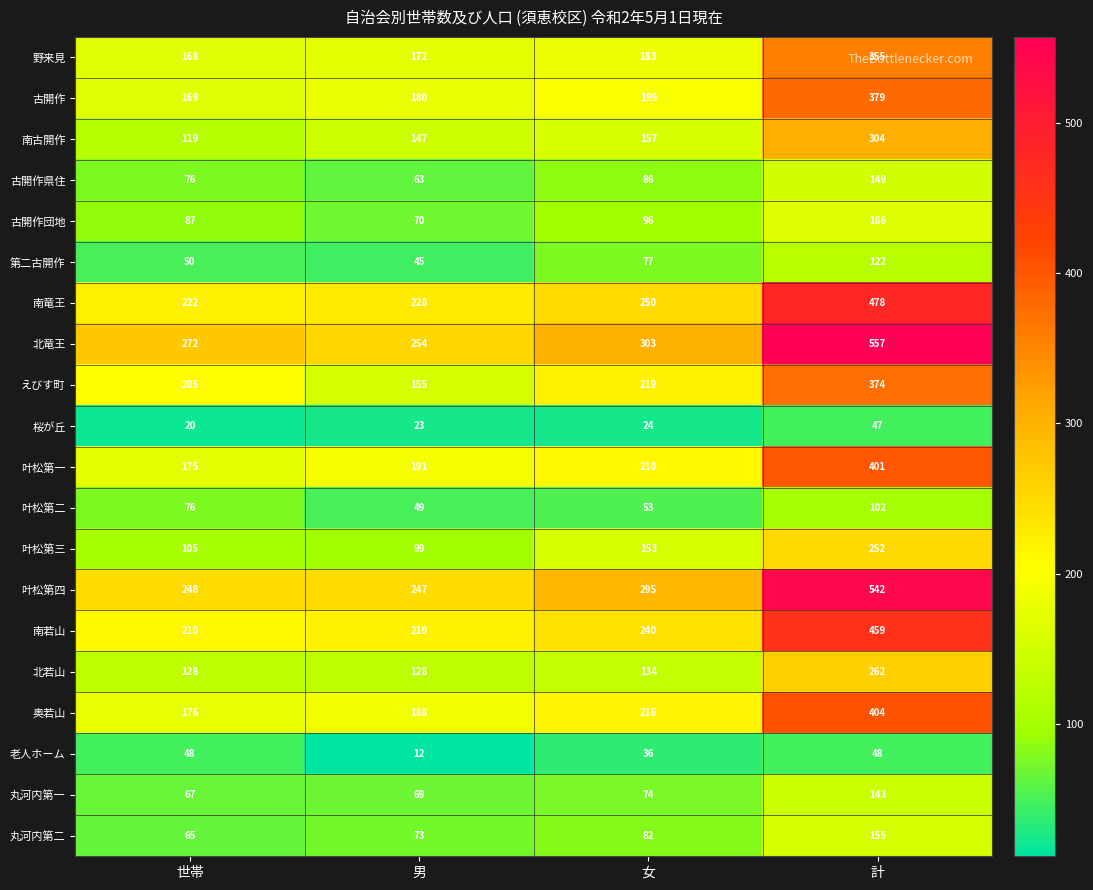

Between 男 and 計, which series saw the biggest shift?

北竜王